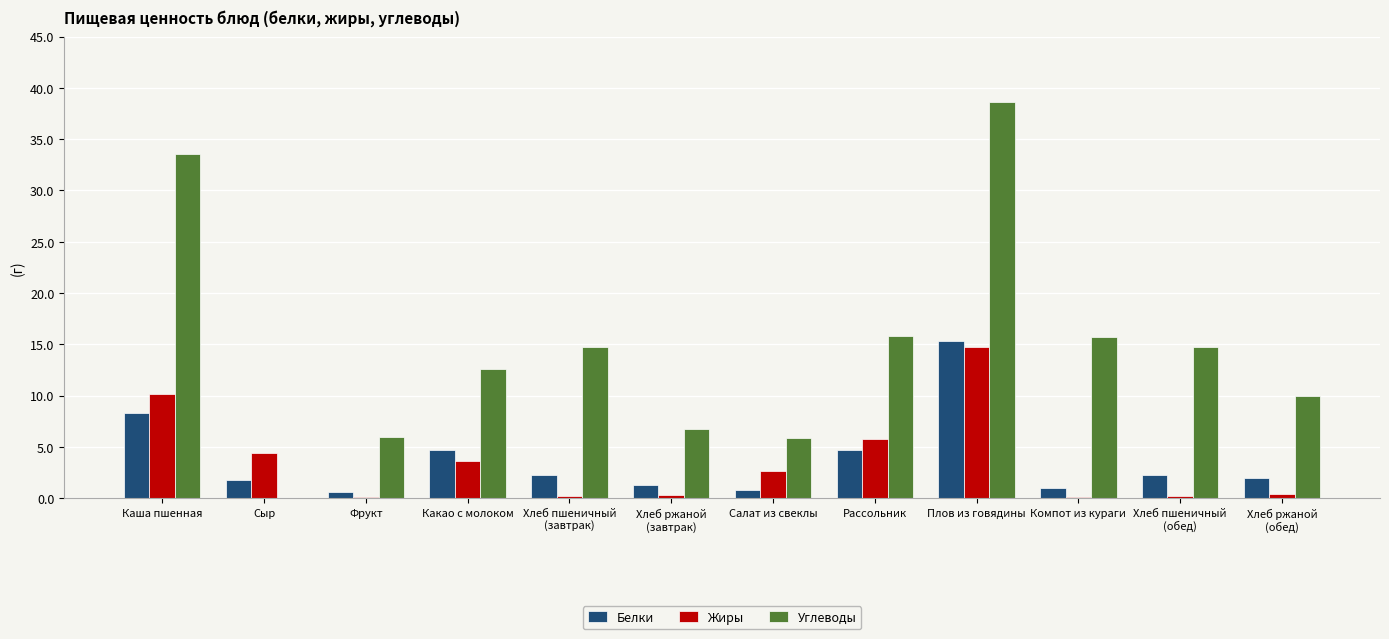

What is the sum of all Жиры values?

42.8